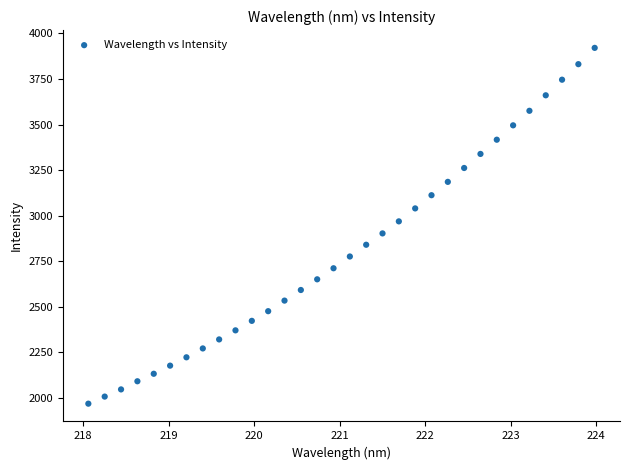

What is the range of X values (max minus min)?

5.9